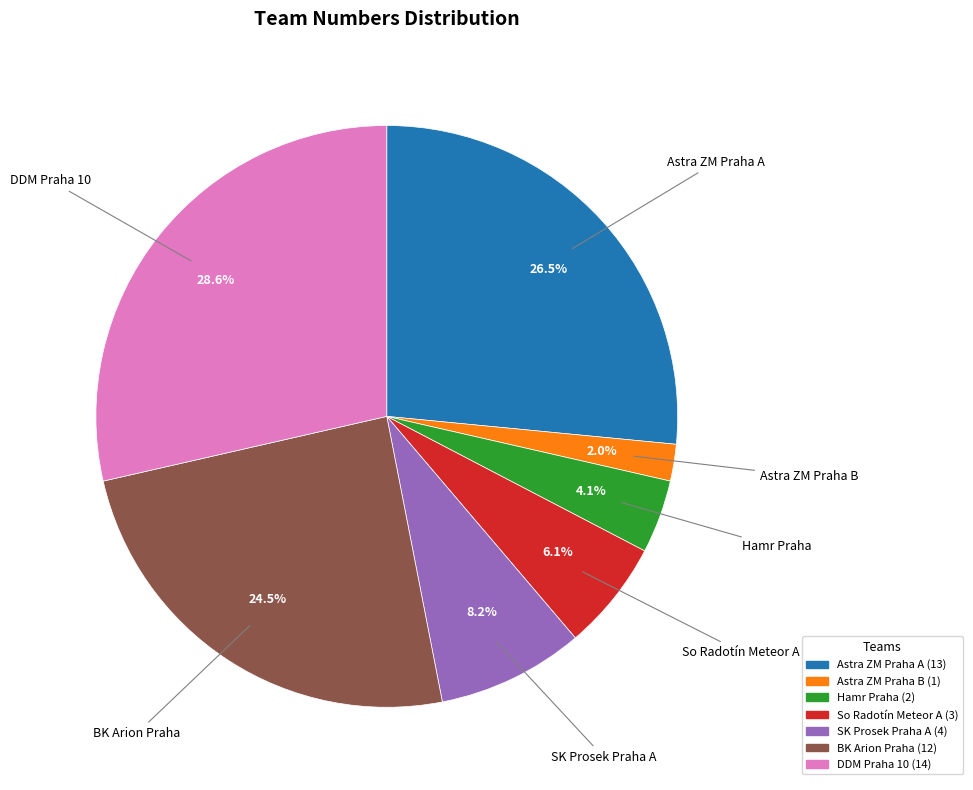

What percentage do BK Arion Praha and So Radotín Meteor A together represent?

30.6%